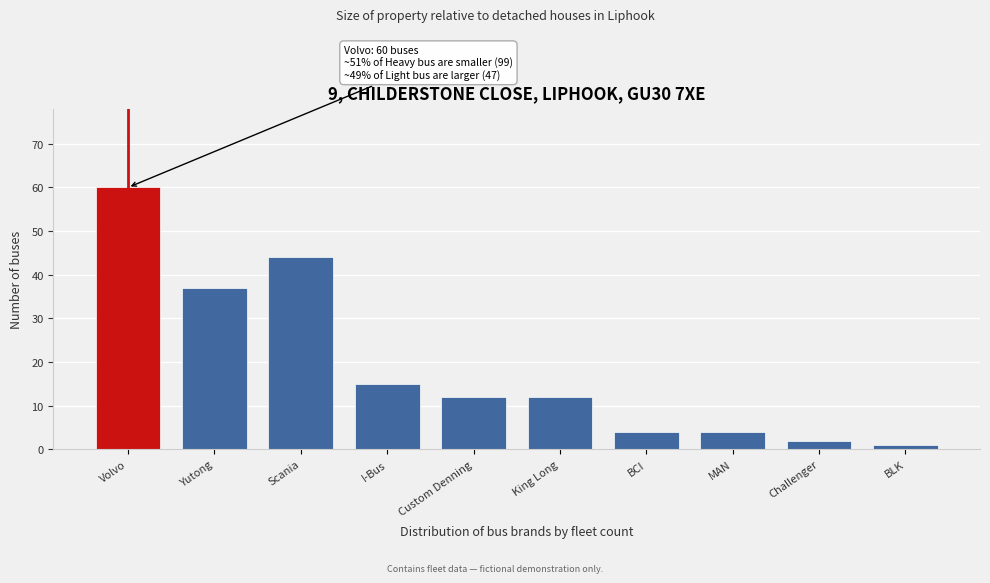

Reading left to right, what are all the values shown in this chart?

60	37	44	15	12	12	4	4	2	1